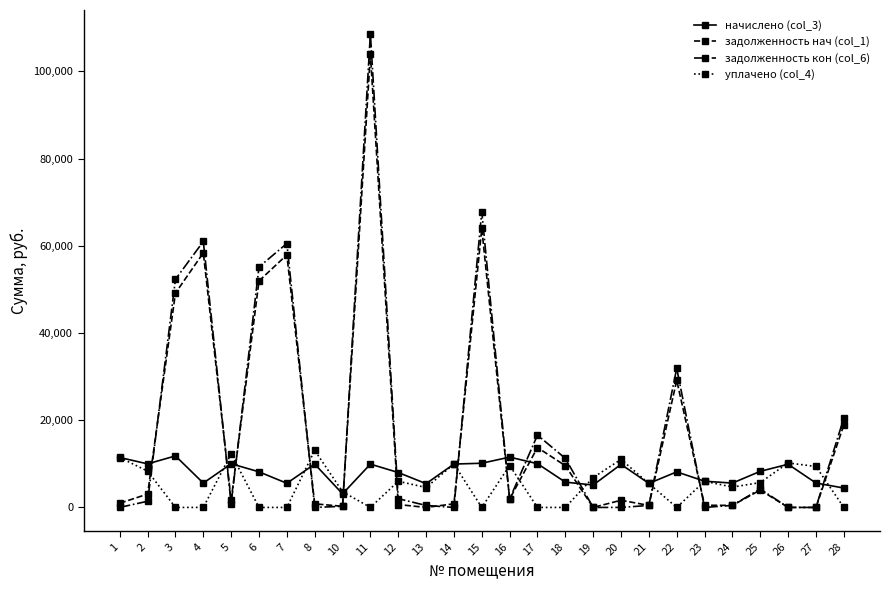

After their last crossing, which series has the higher values: начислено (col_3) or задолженность кон (col_6)?

задолженность кон (col_6)